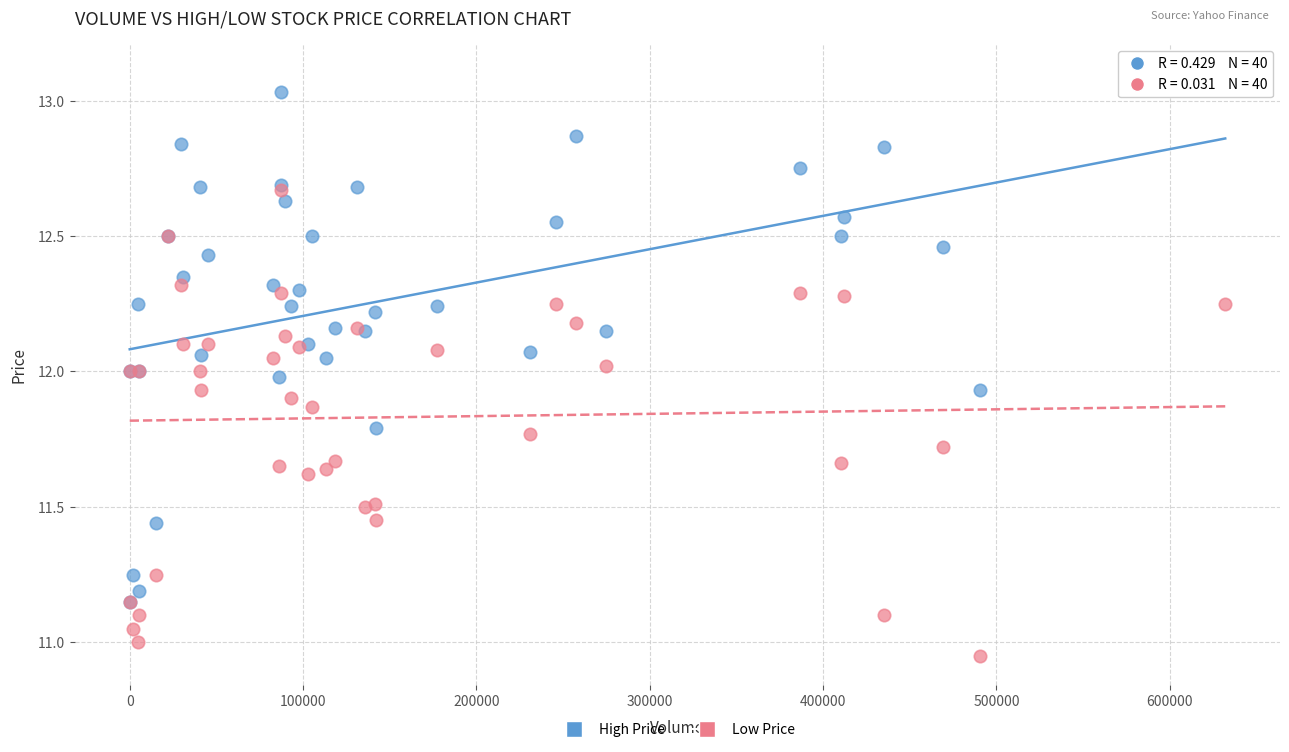

What are all the series names shown in the legend?

High Price, Low Price